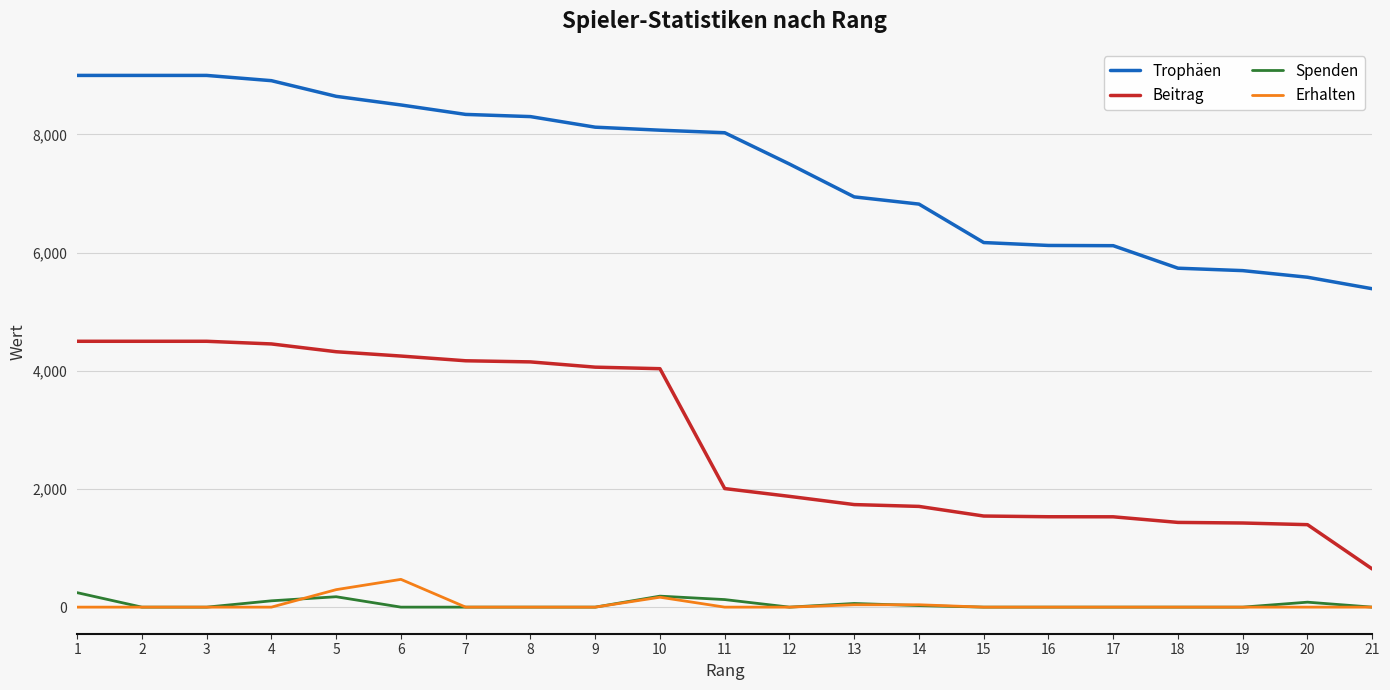

True or false: Beitrag and Spenden cross at least once.

False